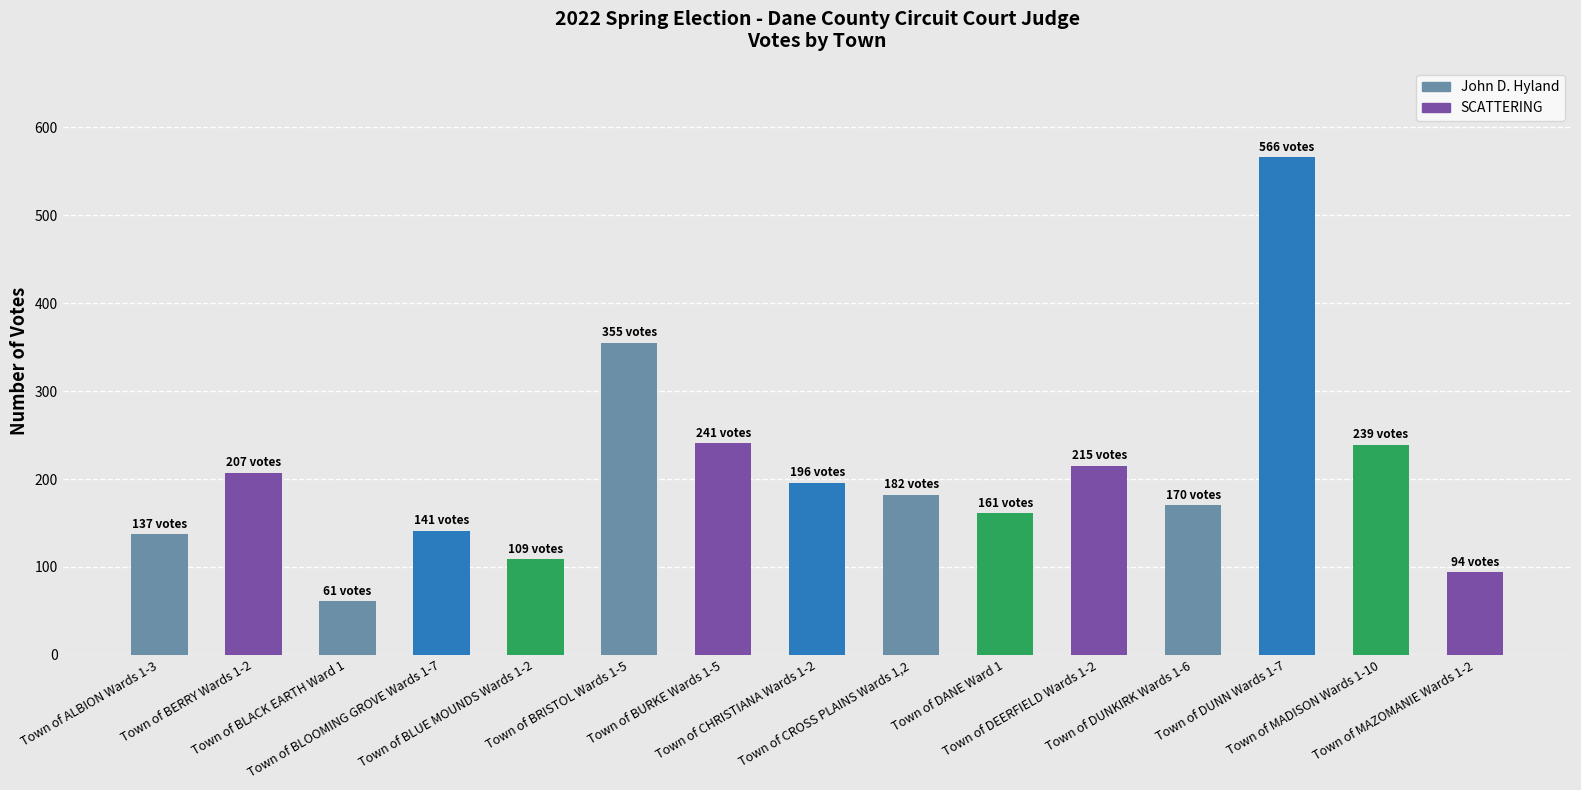

What is the maximum value shown in the chart?

566